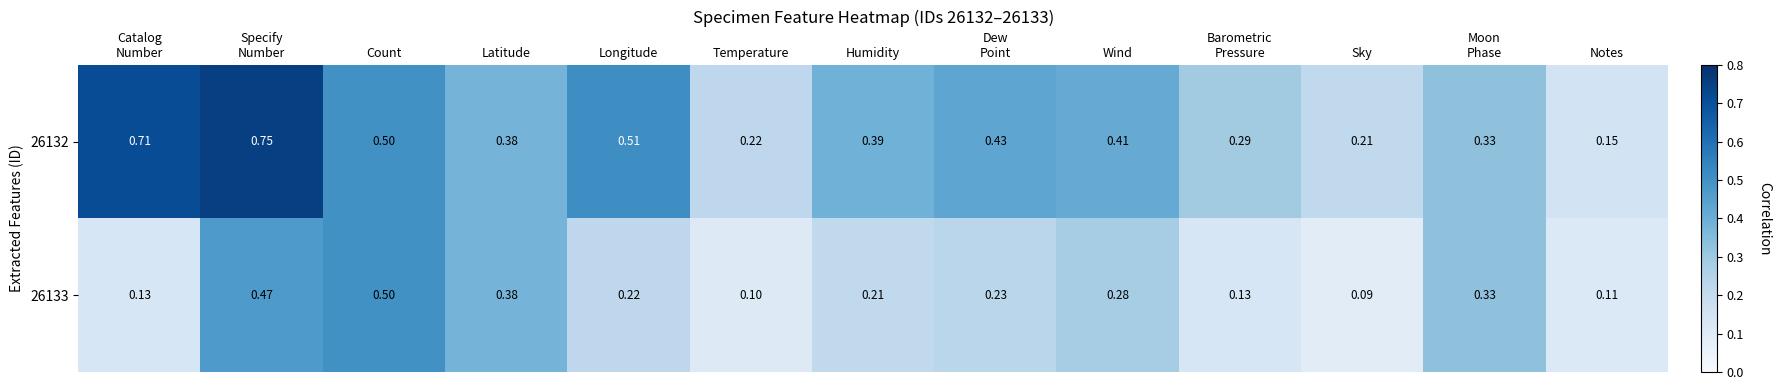

How many categories are shown in the chart?

13